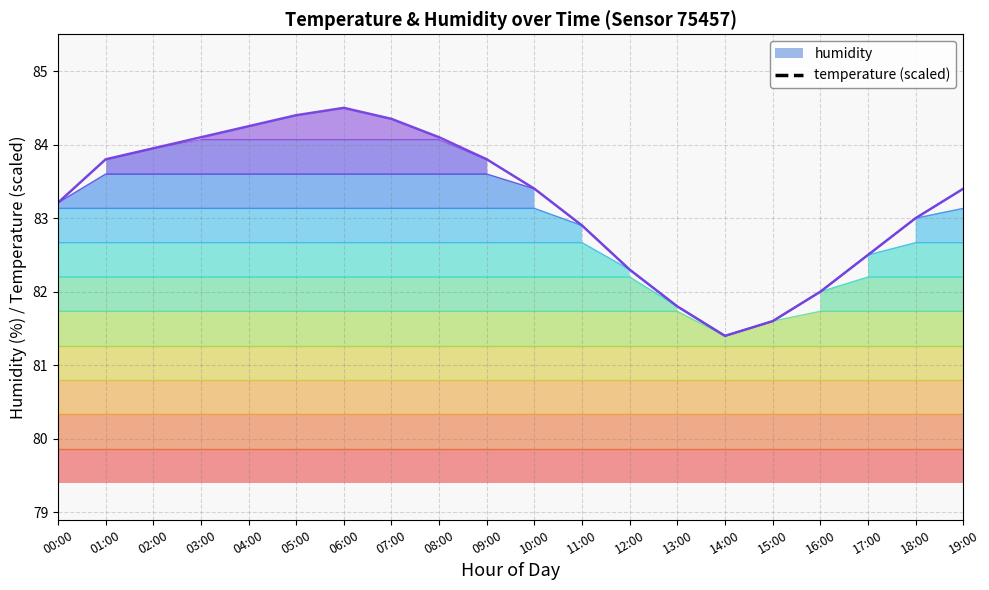

Reading left to right, transcribe all the data shown in this chart.

temperature: 131.2	129.3	128.3	127.2	126.3	125.8	125.4	126.1	128.0	131.3	137.4	145.2	152.4	157.3	160.7	159.0	155.1	149.6	142.9	136.3
humidity: 83.2	83.8	84.0	84.1	84.2	84.4	84.5	84.3	84.1	83.8	83.4	82.9	82.3	81.8	81.4	81.6	82.0	82.5	83.0	83.4